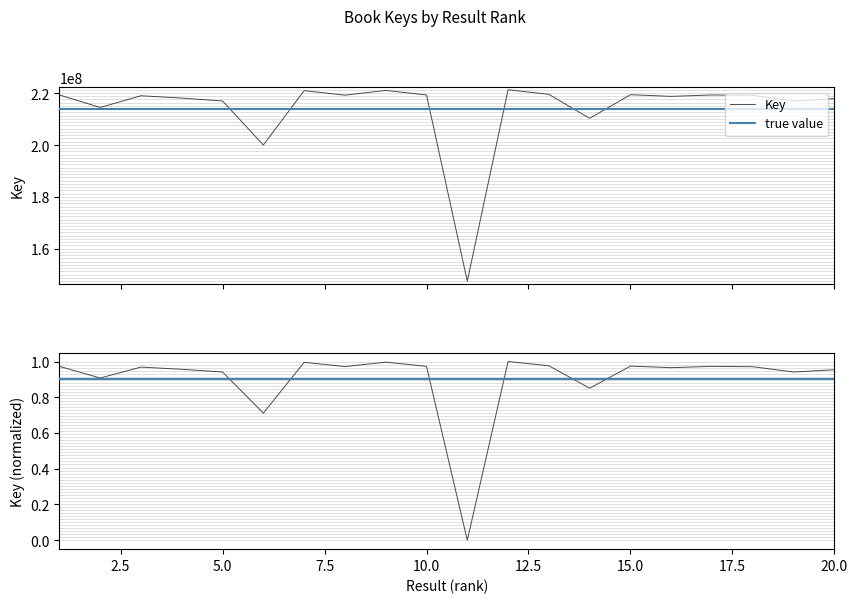

Is it true that the value at 11 is 0.4?

False